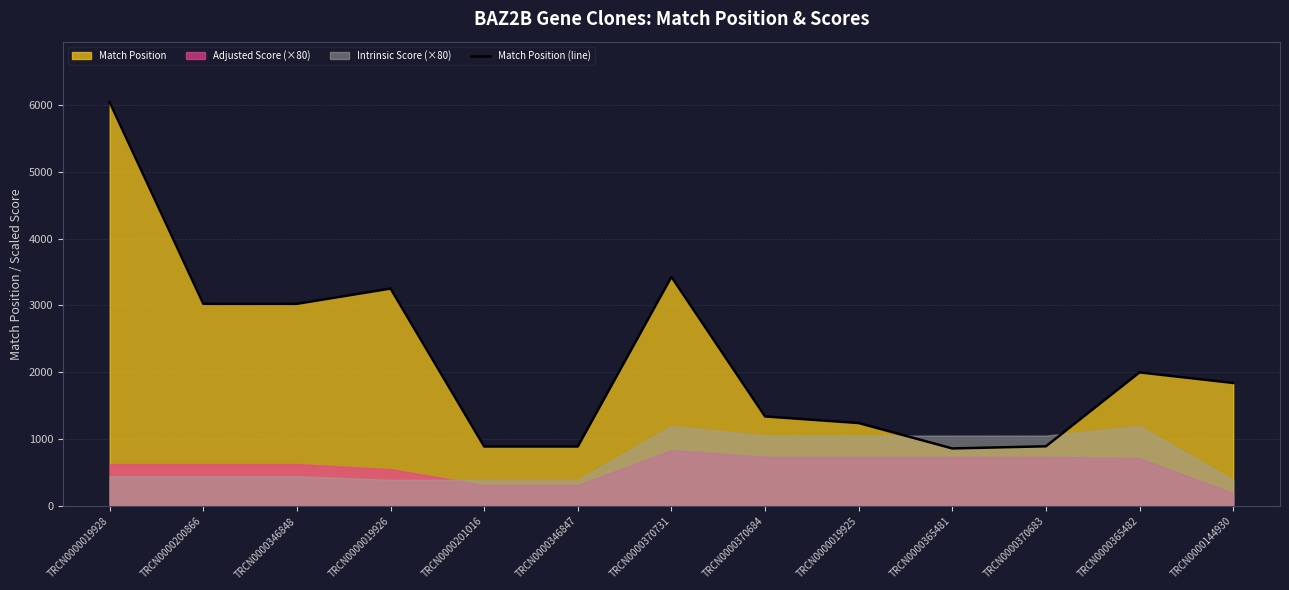

Reading left to right, transcribe all the data shown in this chart.

6035	3024	3024	3252	893	893	3427	1342	1243	864	896	2000	1842